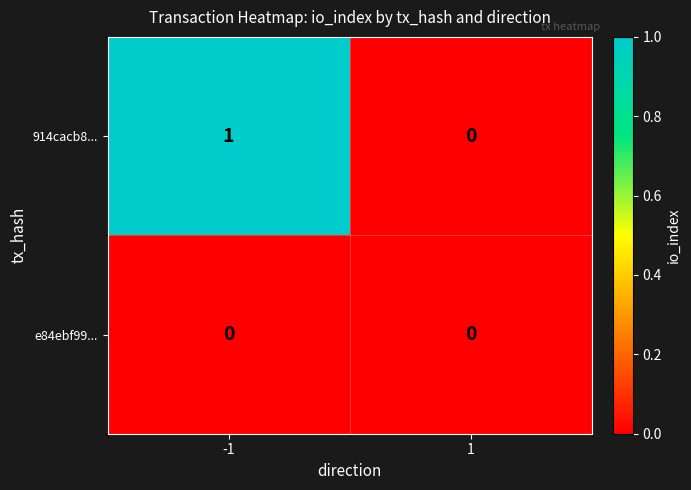

How many series are shown in this chart?

2